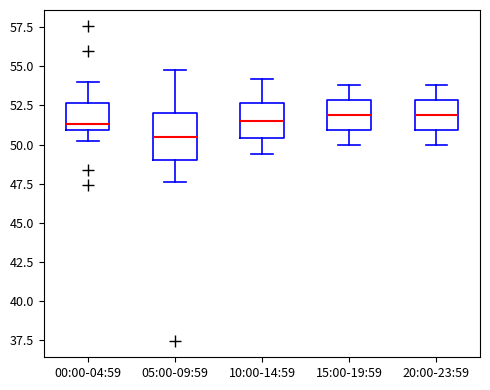

Where is the lower edge of the box for 05:00-09:59 on the y-axis? The values are not printed on the chart, so give them approximately, as read against the axis.

49.0